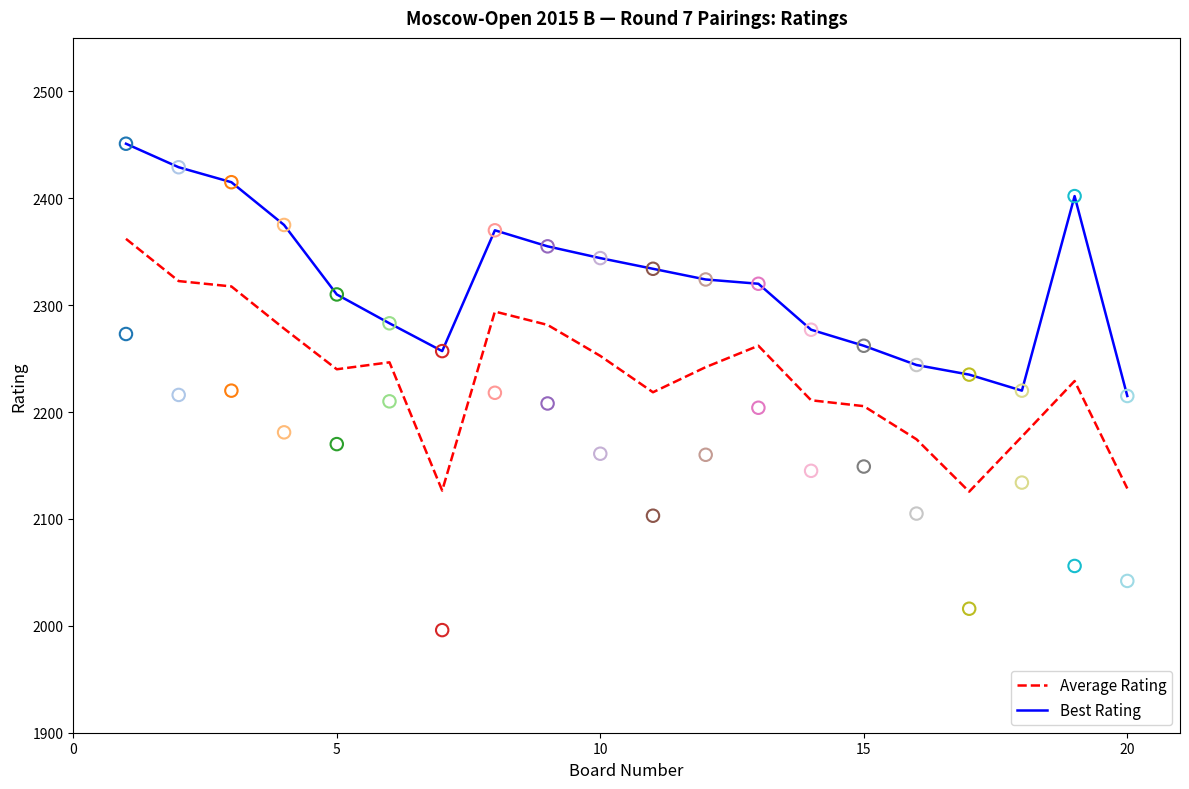

True or false: Average Rating and Best Rating intersect in this chart.

False